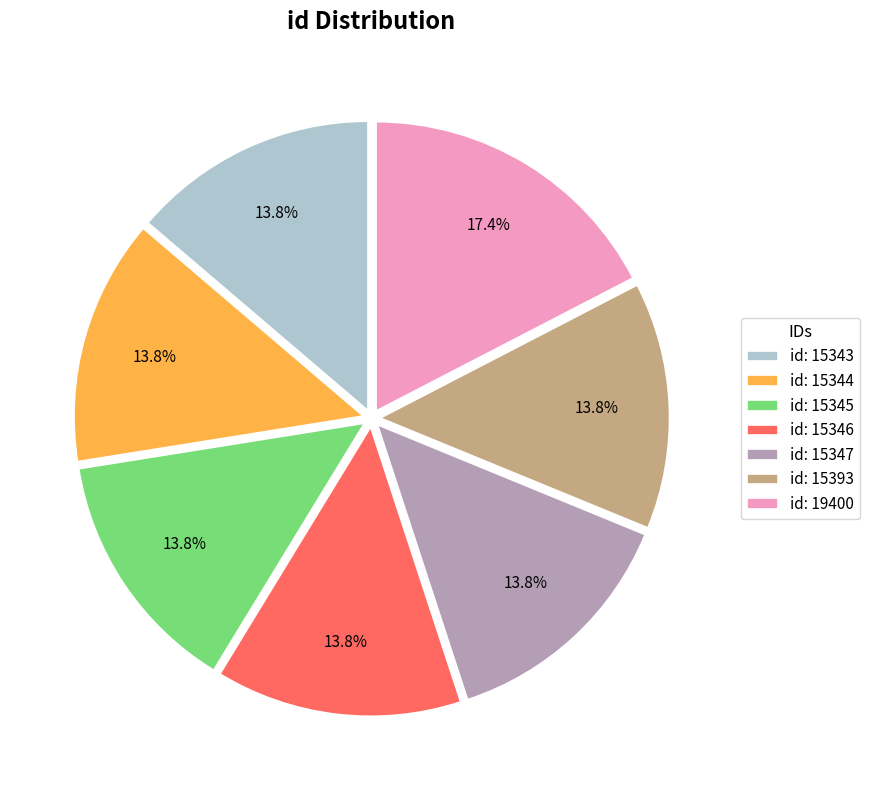

Which slice is the largest?

id: 19400